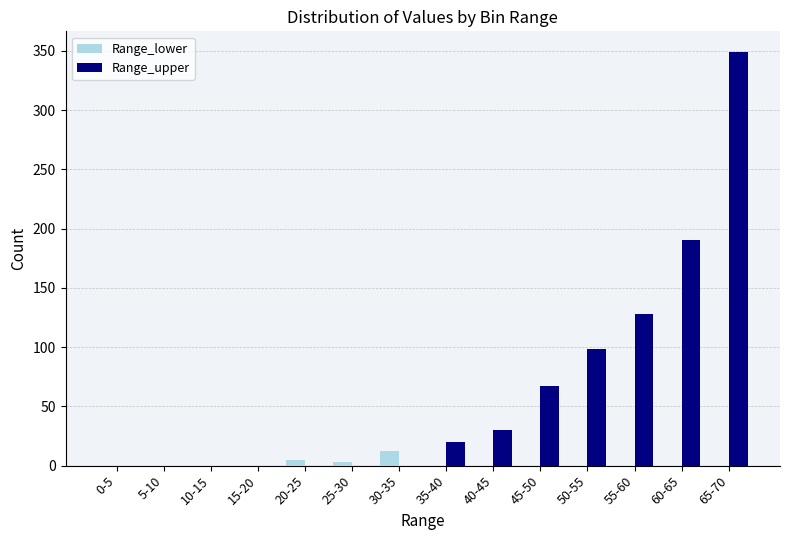

What is the greatest value displayed?

349